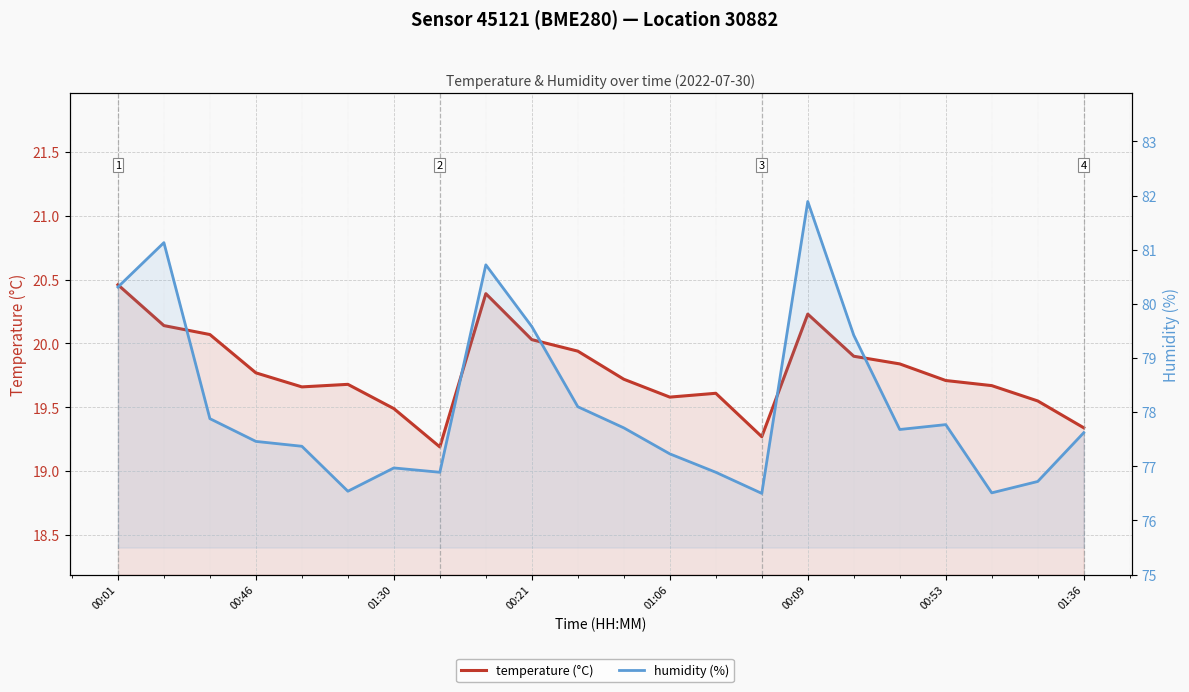

True or false: humidity (%) and temperature (°C) intersect in this chart.

False